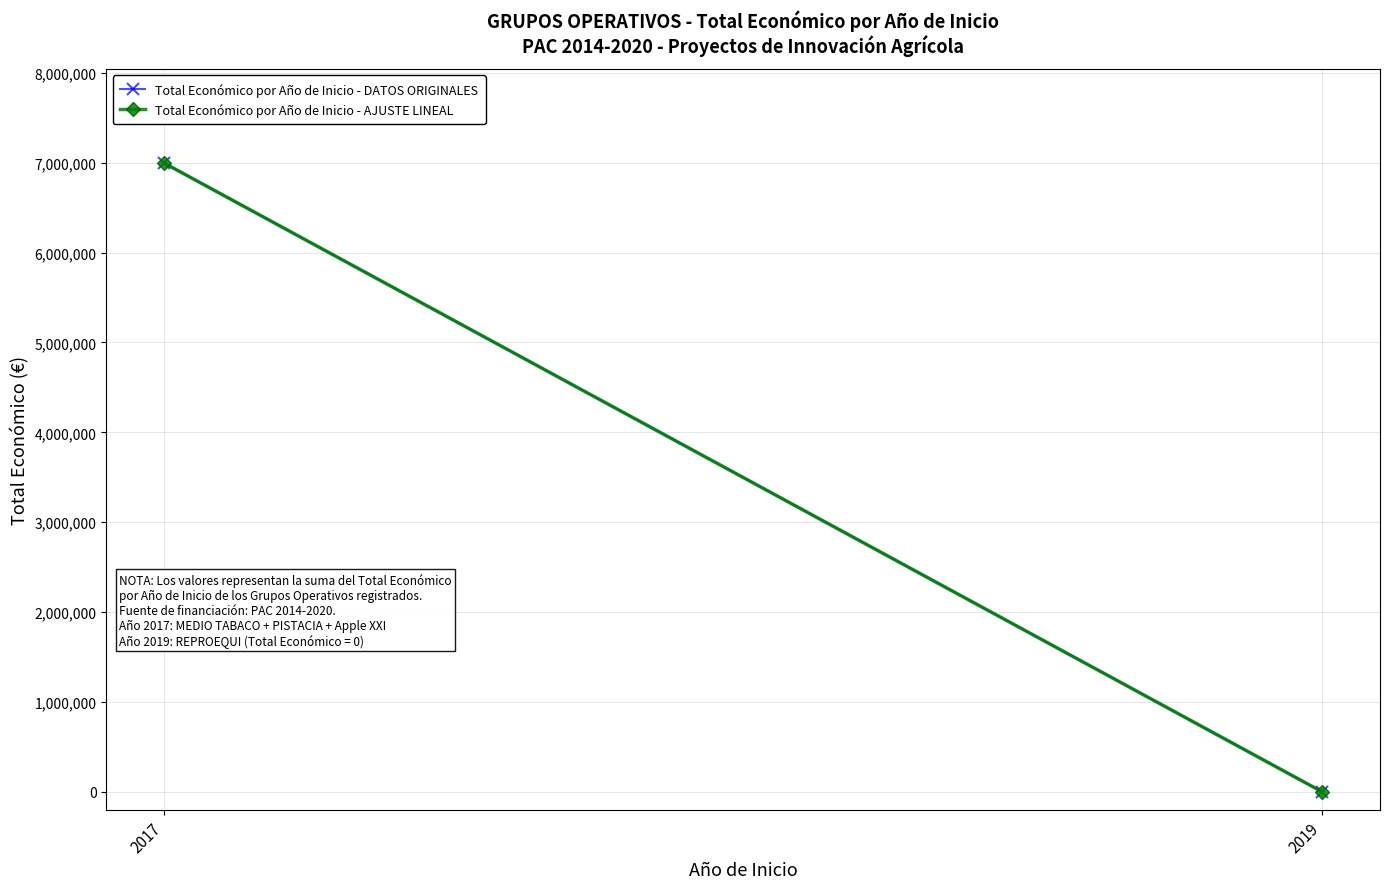

At which category is the sum across all series the highest?

2017